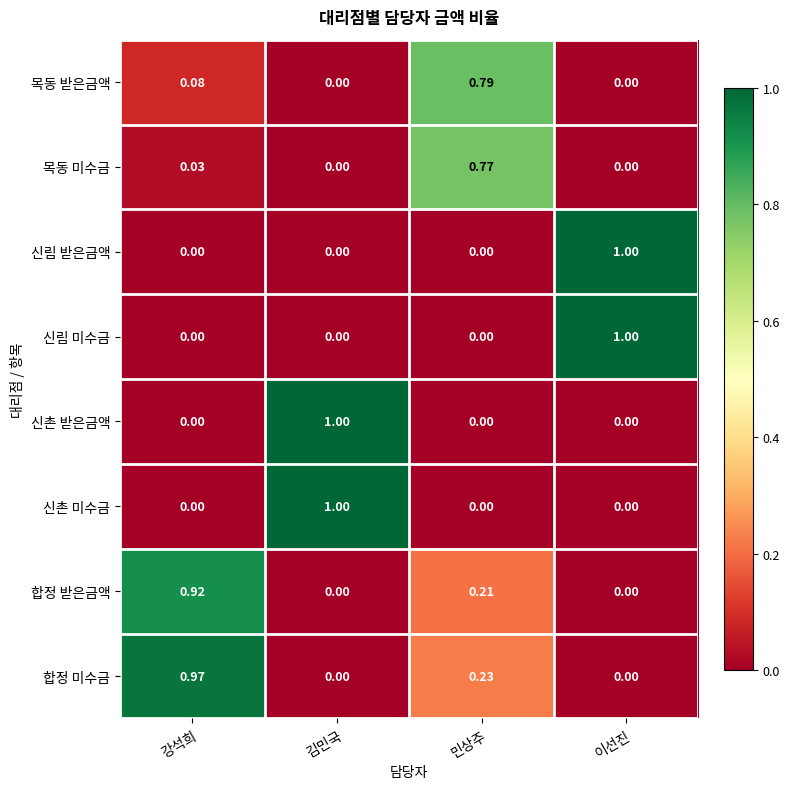

Which series has the largest total across all categories?

합정 미수금